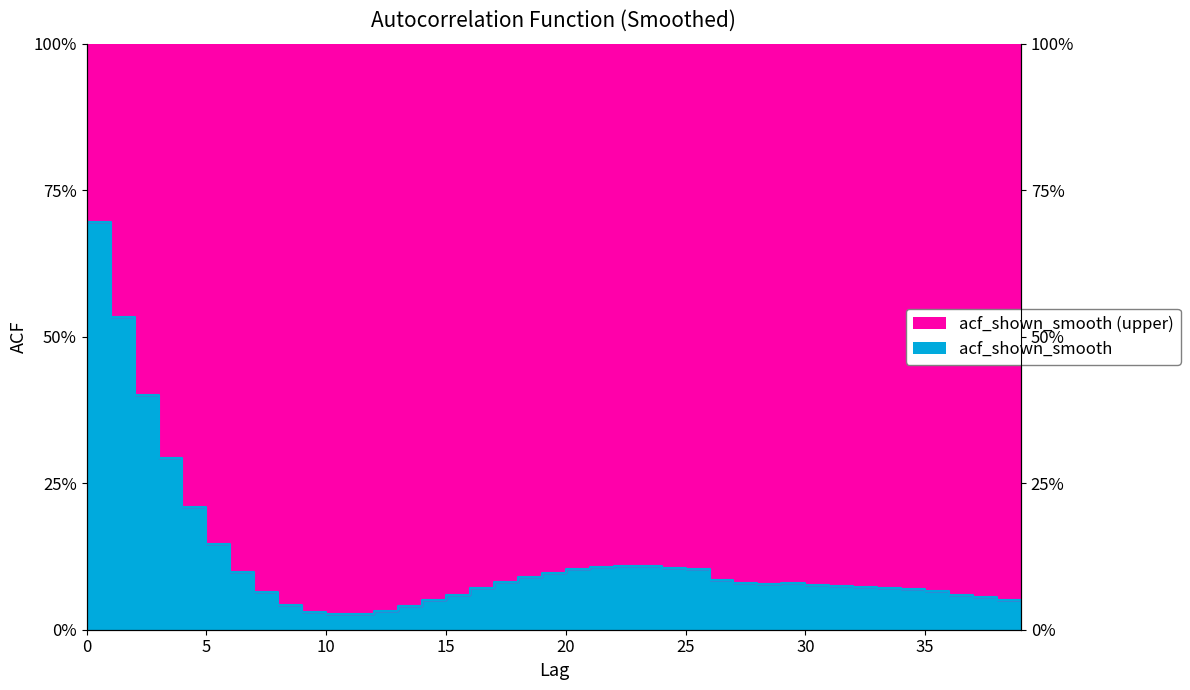

Where is the first local minimum?

10